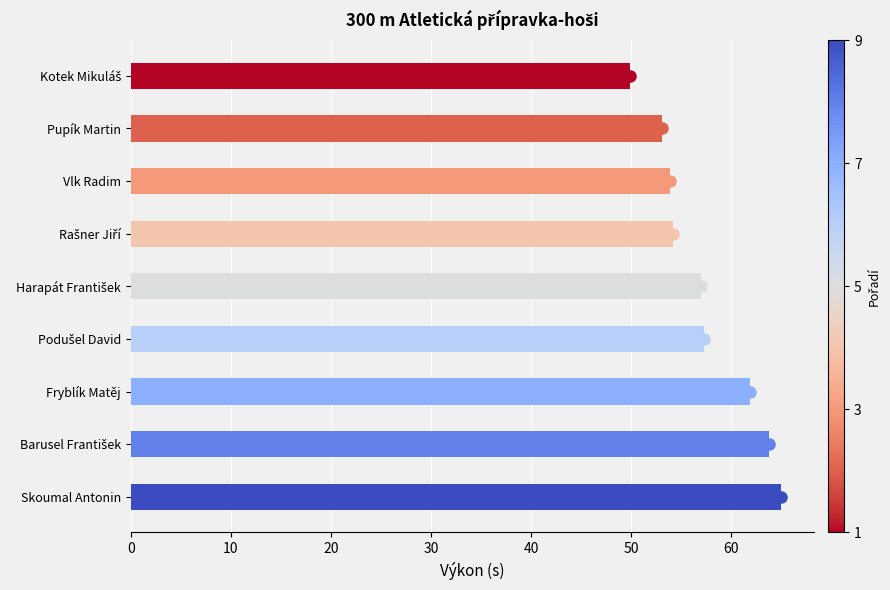

What is the difference between the second highest and minimum values?

13.9